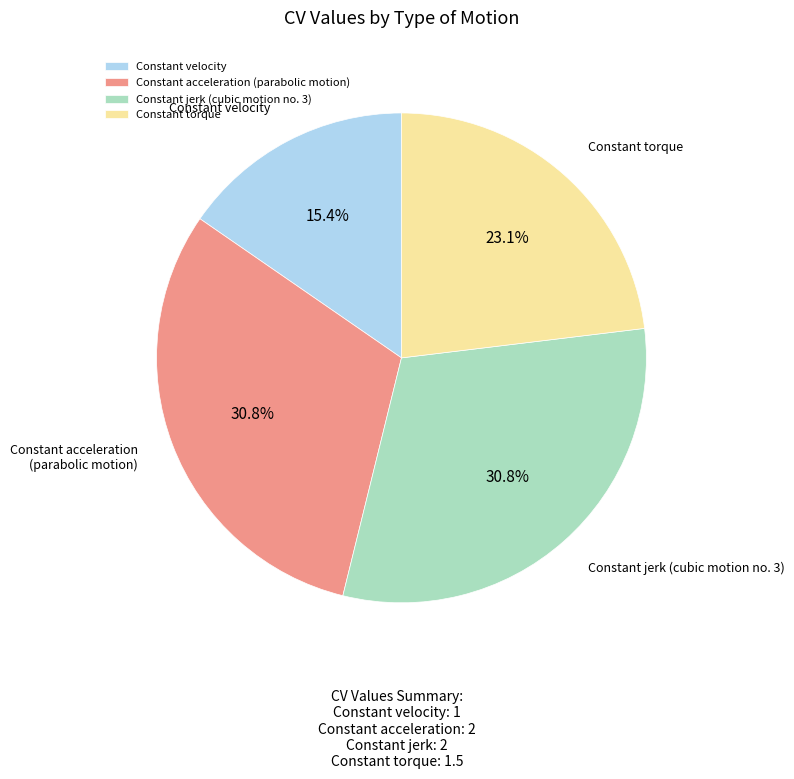

What percentage is NOT represented by Constant velocity?

84.6%